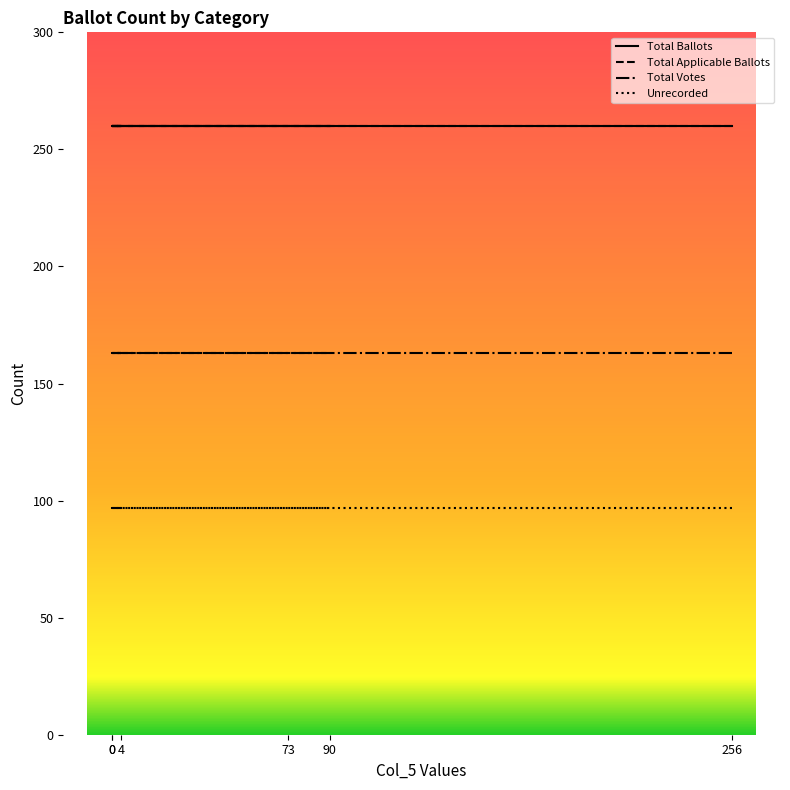

What is the greatest value displayed?

260